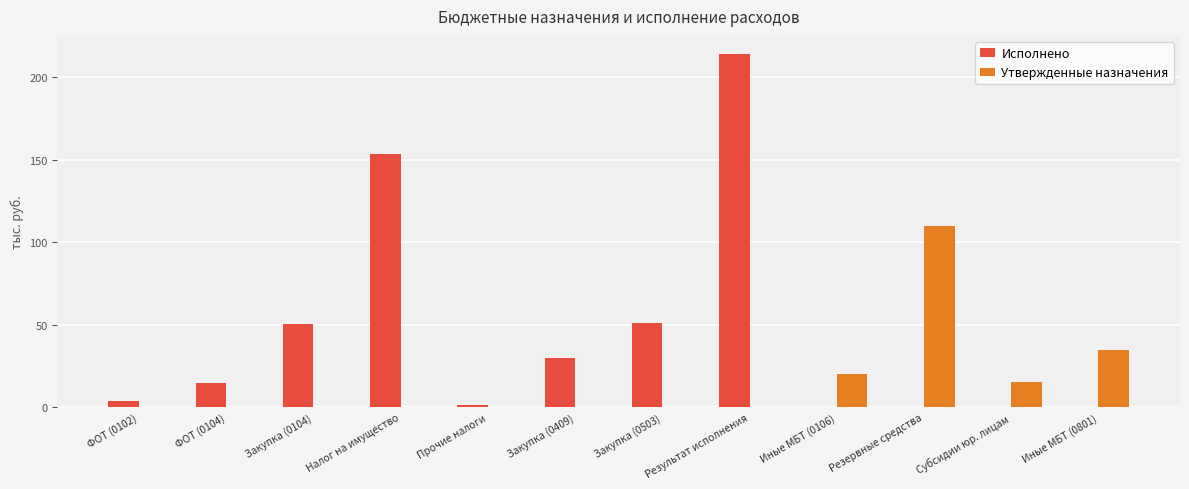

What are all the series names shown in the legend?

Исполнено, Утвержденные назначения